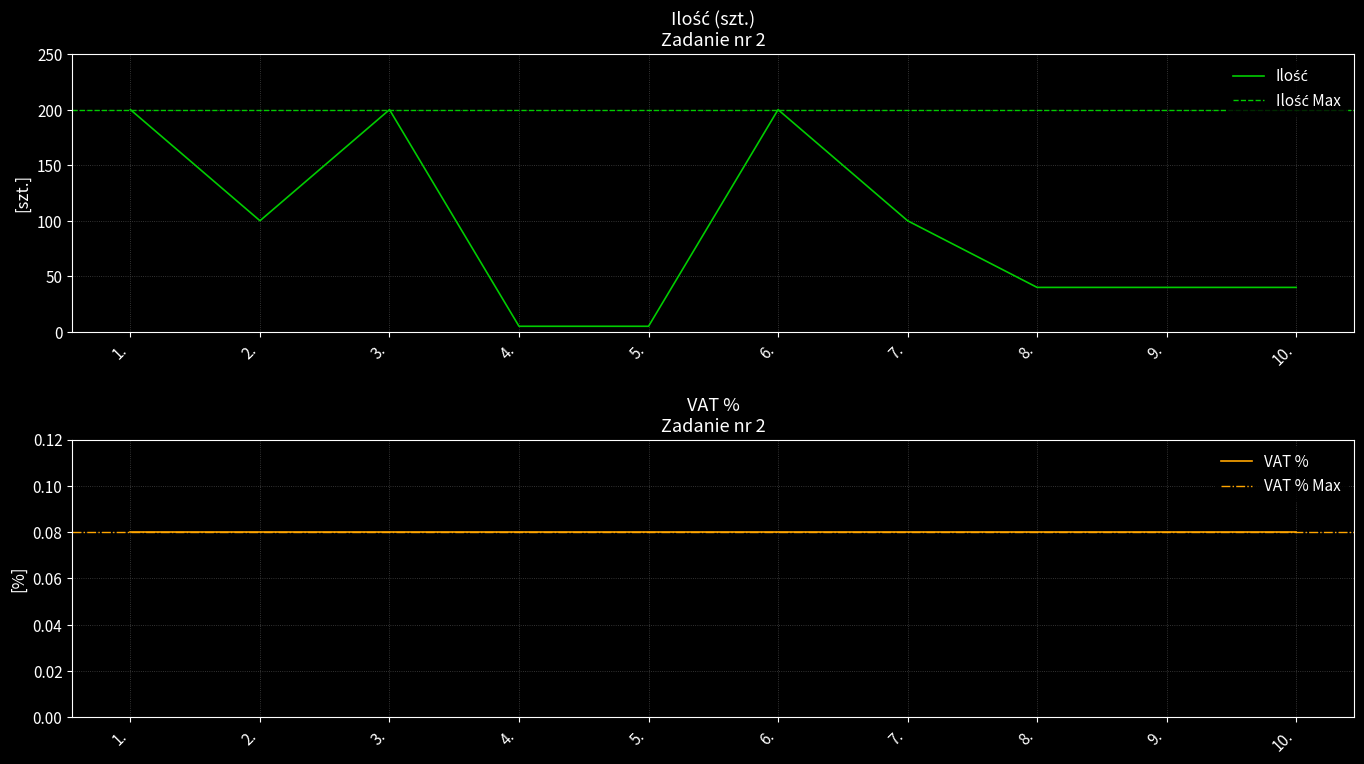

What is the ratio of the value at 8. to the value at 10.?

1.0